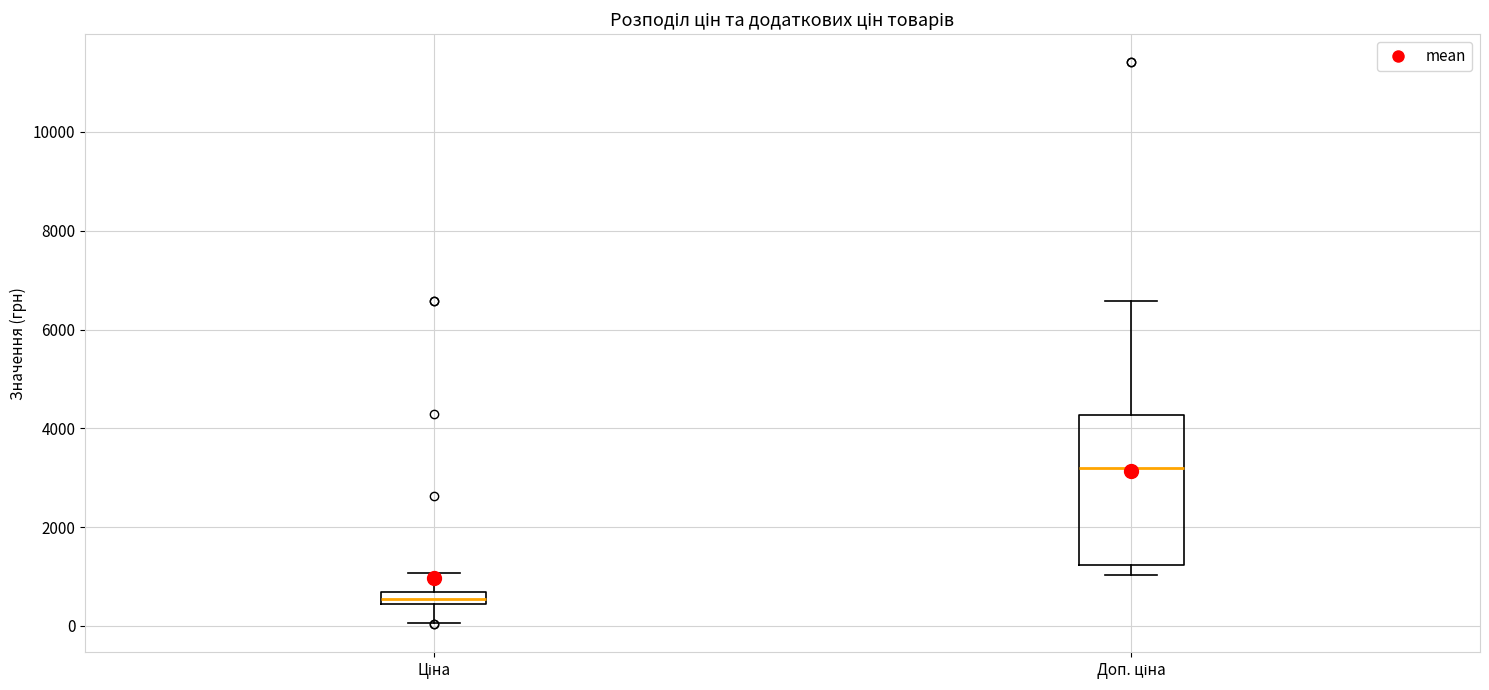

Comparing the boxes themselves (not the whiskers), which one is the tallest?

Доп. ціна